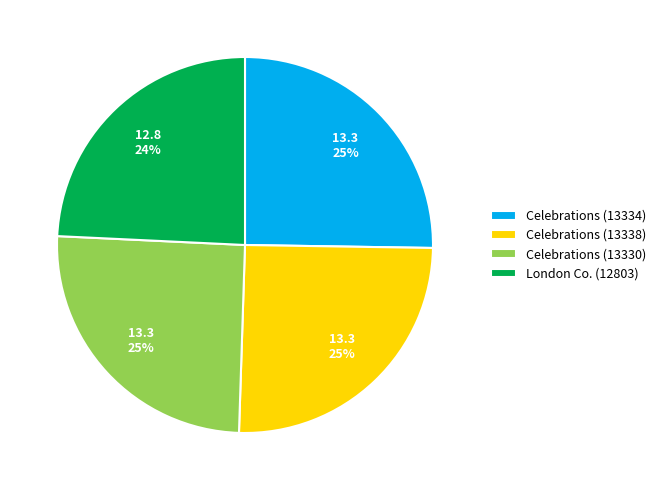

What is the smallest slice in the pie chart?

London Co. (12803)